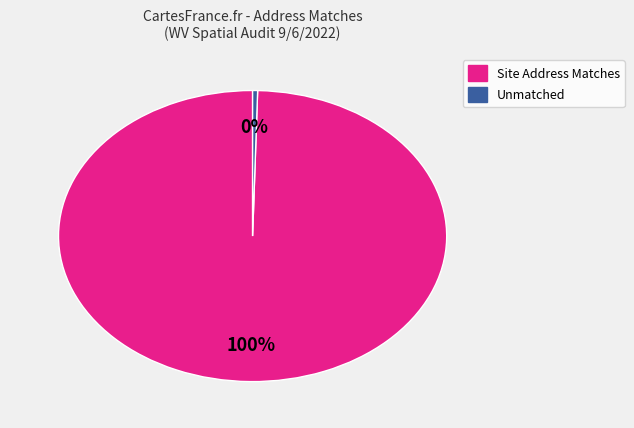

To the nearest percent, what is the average slice percentage?

50%